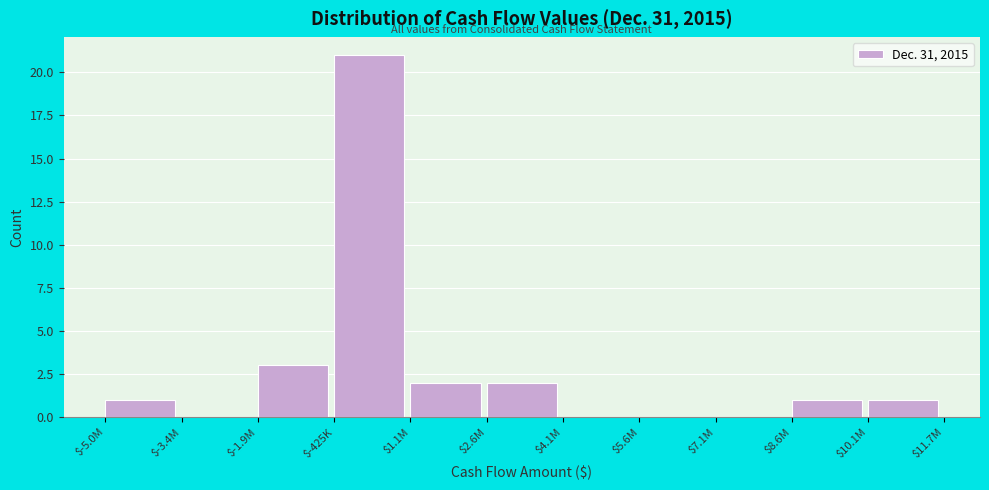

What is the maximum value shown in the chart?

21